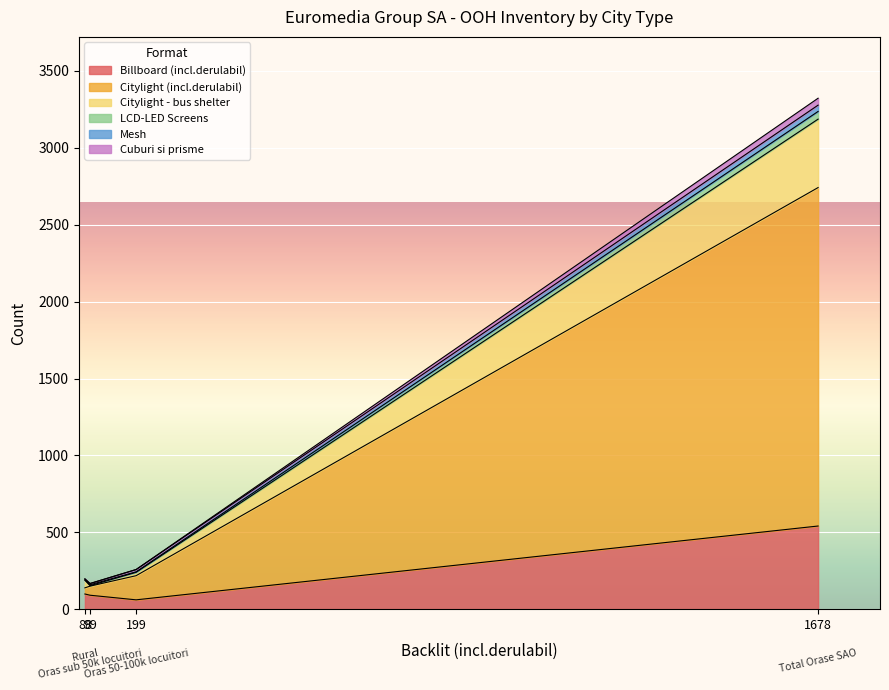

How many lines are shown in the chart?

6